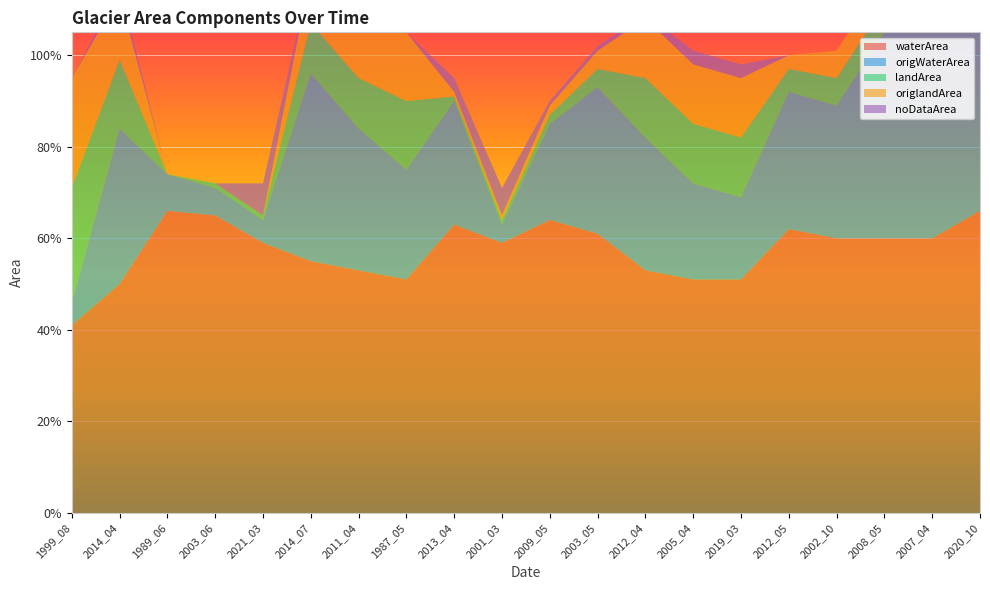

Reading right to left, extract all data points from this chart.

waterArea: 2020_10=0.7	2007_04=0.6	2008_05=0.6	2002_10=0.6	2012_05=0.6	2019_03=0.5	2005_04=0.5	2012_04=0.5	2003_05=0.6	2009_05=0.6	2001_03=0.6	2013_04=0.6	1987_05=0.5	2011_04=0.5	2014_07=0.6	2021_03=0.6	2003_06=0.7	1989_06=0.7	2014_04=0.5	1999_08=0.4
origWaterArea: 2020_10=0.7	2007_04=0.5	2008_05=0.5	2002_10=0.3	2012_05=0.3	2019_03=0.2	2005_04=0.2	2012_04=0.3	2003_05=0.3	2009_05=0.2	2001_03=0.0	2013_04=0.3	1987_05=0.2	2011_04=0.3	2014_07=0.4	2021_03=0.1	2003_06=0.1	1989_06=0.1	2014_04=0.3	1999_08=0.1
landArea: 2020_10=0.0	2007_04=0.1	2008_05=0.1	2002_10=0.1	2012_05=0.1	2019_03=0.1	2005_04=0.1	2012_04=0.1	2003_05=0.0	2009_05=0.0	2001_03=0.0	2013_04=0.0	1987_05=0.1	2011_04=0.1	2014_07=0.1	2021_03=0.0	2003_06=0.0	1989_06=0.0	2014_04=0.1	1999_08=0.2
origlandArea: 2020_10=0.0	2007_04=0.1	2008_05=0.1	2002_10=0.1	2012_05=0.0	2019_03=0.1	2005_04=0.1	2012_04=0.1	2003_05=0.0	2009_05=0.0	2001_03=0.0	2013_04=0.0	1987_05=0.1	2011_04=0.1	2014_07=0.1	2021_03=0.0	2003_06=0.0	1989_06=0.0	2014_04=0.1	1999_08=0.2
noDataArea: 2020_10=0.0	2007_04=0.0	2008_05=0.0	2002_10=0.0	2012_05=0.0	2019_03=0.0	2005_04=0.0	2012_04=0.0	2003_05=0.0	2009_05=0.0	2001_03=0.1	2013_04=0.0	1987_05=0.0	2011_04=0.0	2014_07=0.0	2021_03=0.1	2003_06=0.0	1989_06=0.0	2014_04=0.0	1999_08=0.0